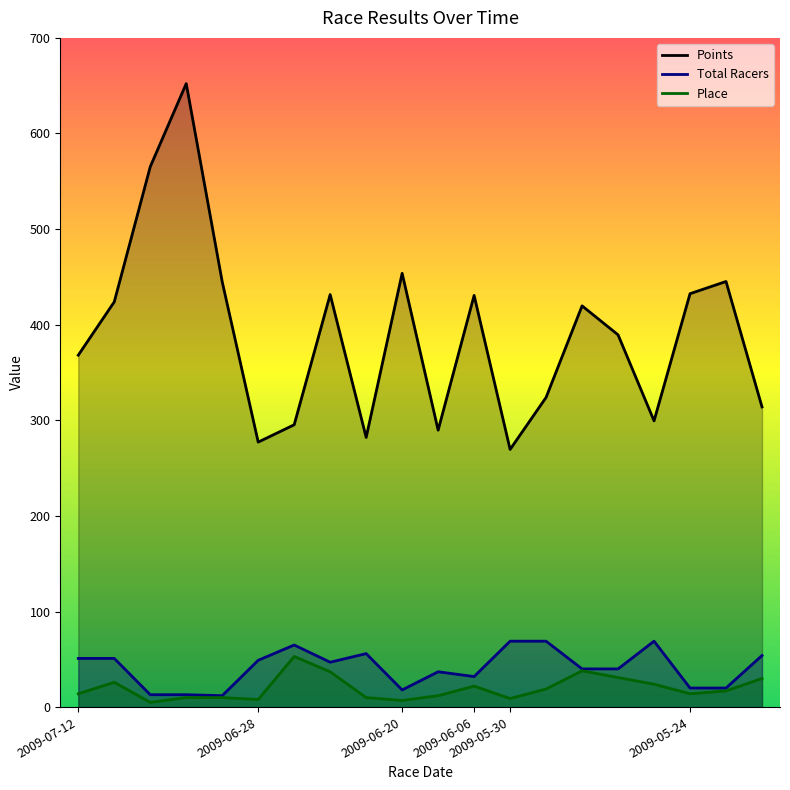

Reading left to right, transcribe all the data shown in this chart.

Points: 2009-07-12=368.1	2009-07-12=423.9	2009-07-12=565.2	2009-07-12=652.2	2009-07-12=444.9	2009-06-28=277.2	2009-06-28=295.4	2009-06-28=431.5	2009-06-28=282.1	2009-06-20=453.8	2009-06-20=289.7	2009-06-06=430.7	2009-05-30=269.6	2009-05-30=324.0	2009-05-30=419.7	2009-05-30=389.4	2009-05-30=299.4	2009-05-24=432.4	2009-05-24=445.2	2009-05-24=314.0
Place: 2009-07-12=14.0	2009-07-12=26.0	2009-07-12=5.0	2009-07-12=10.0	2009-07-12=10.0	2009-06-28=8.0	2009-06-28=53.0	2009-06-28=37.0	2009-06-28=10.0	2009-06-20=7.0	2009-06-20=12.0	2009-06-06=22.0	2009-05-30=9.0	2009-05-30=19.0	2009-05-30=38.0	2009-05-30=31.0	2009-05-30=24.0	2009-05-24=14.0	2009-05-24=17.0	2009-05-24=30.0
Total Racers: 2009-07-12=51.0	2009-07-12=51.0	2009-07-12=13.0	2009-07-12=13.0	2009-07-12=12.0	2009-06-28=49.0	2009-06-28=65.0	2009-06-28=47.0	2009-06-28=56.0	2009-06-20=18.0	2009-06-20=37.0	2009-06-06=32.0	2009-05-30=69.0	2009-05-30=69.0	2009-05-30=40.0	2009-05-30=40.0	2009-05-30=69.0	2009-05-24=20.0	2009-05-24=20.0	2009-05-24=54.0